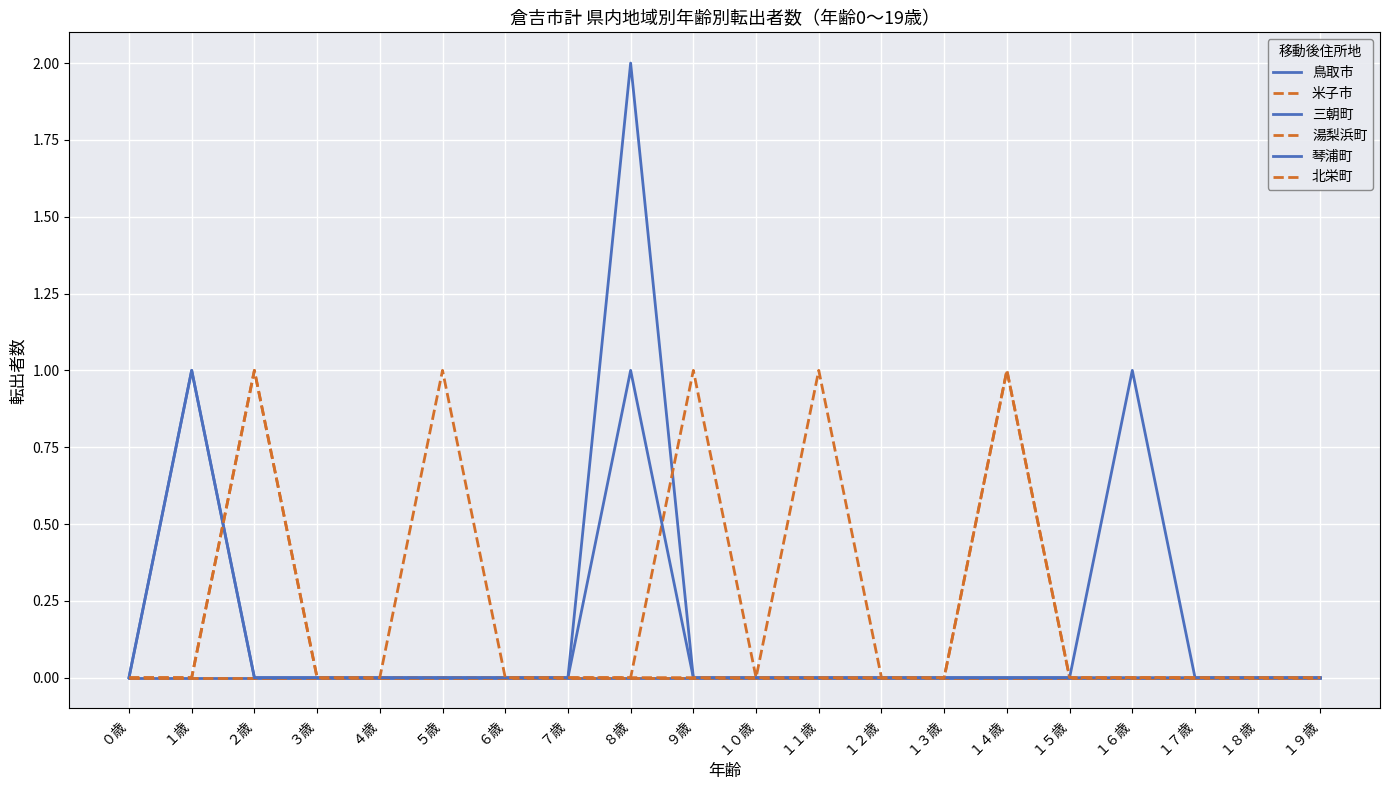

At which label does 北栄町 reach its minimum?

０歳